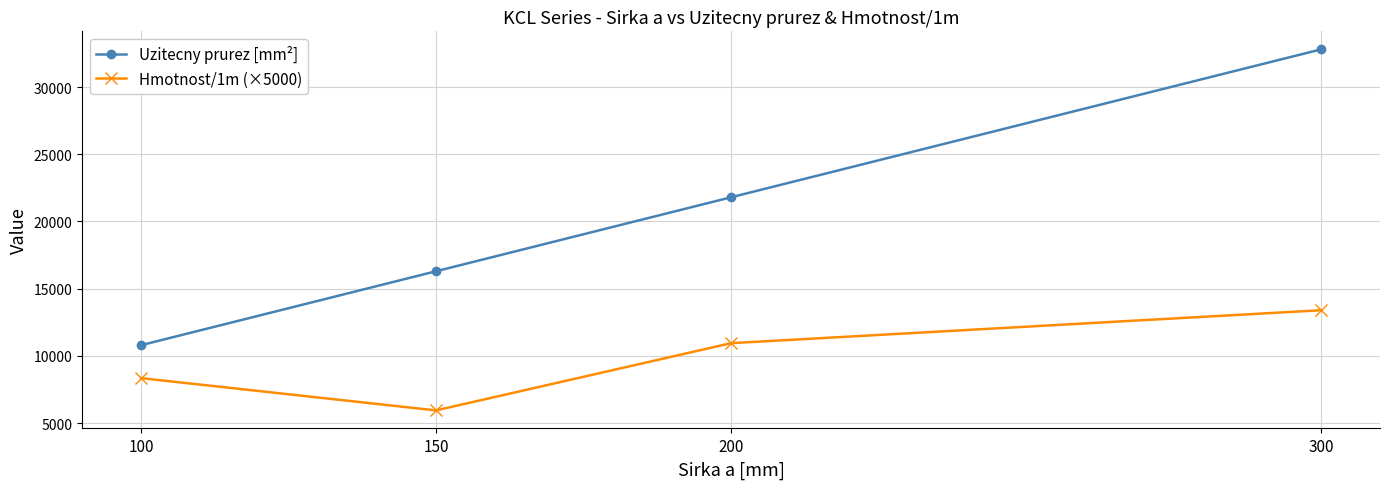

Reading left to right, list all the values displayed in this chart.

Uzitecny prurez [mm²]: 10800	16300	21800	32800
Hmotnost/1m (×5000): 8350	5950	10950	13400